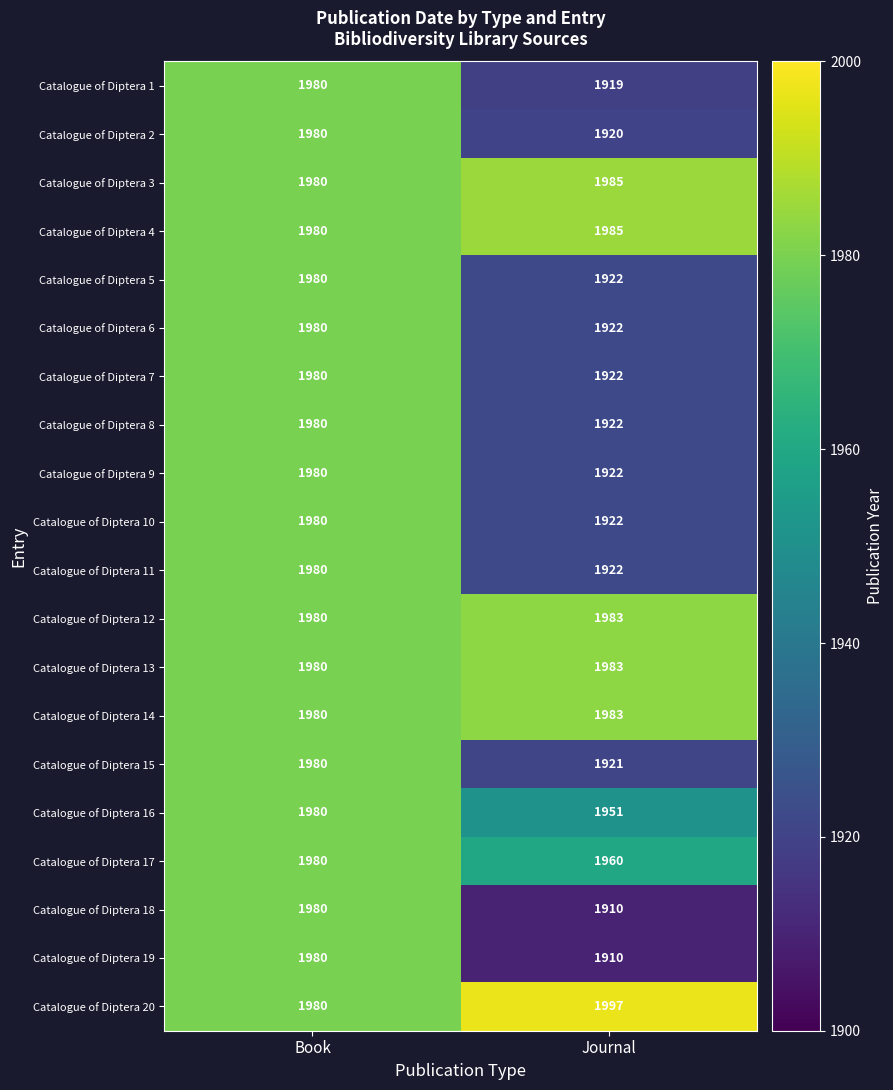

The Catalogue of Diptera 16 series shows 1951 at Journal. True or false?

True